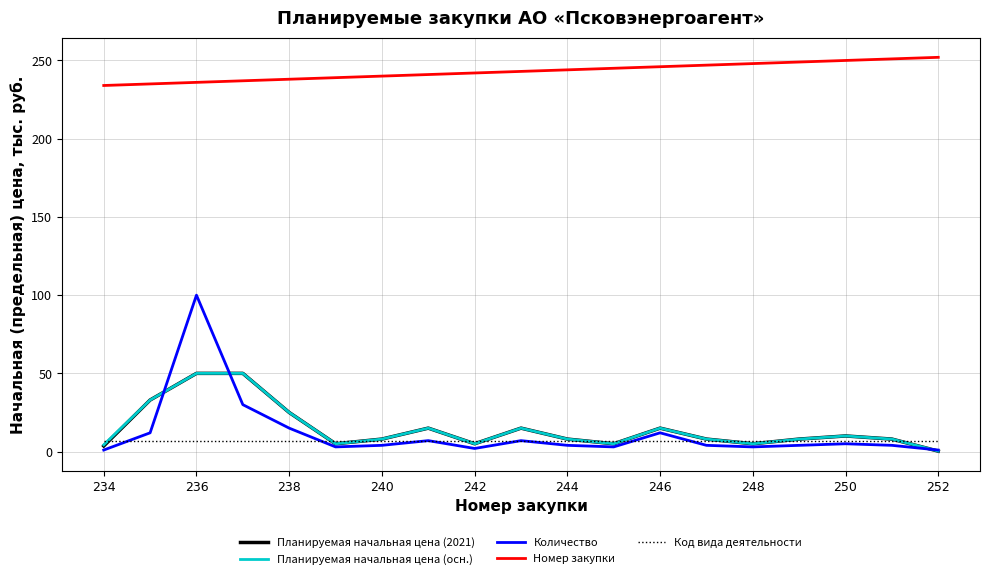

Which series has the widest spread of values?

Количество